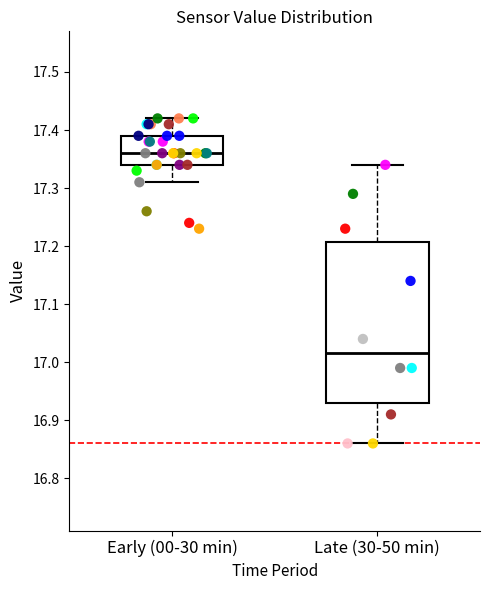

Where does the median line of the box for Late (30-50 min) sit on the y-axis? The values are not printed on the chart, so give them approximately, as read against the axis.

17.02